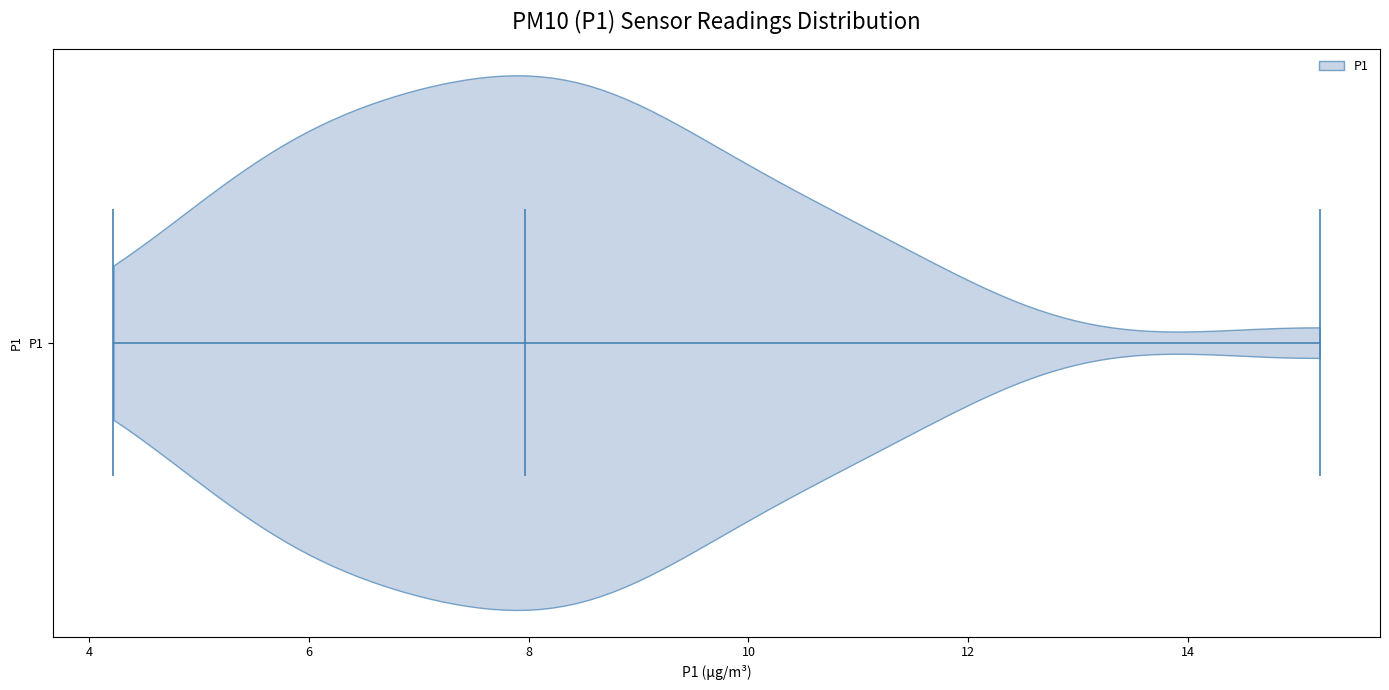

Read this violin plot against the x-axis: where its median line is, and the lowest and highest points the violin reaches. The values are not printed on the chart, so give them approximately, as read against the axis.

median line 8.0, lowest point 4.2, highest point 15.2